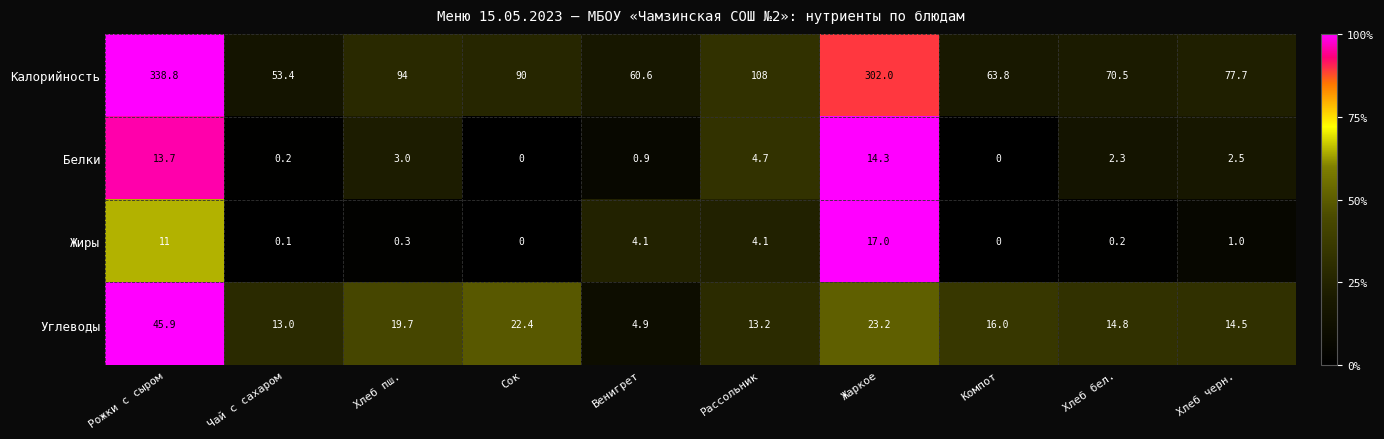

Which series has the largest total across all categories?

Калорийность